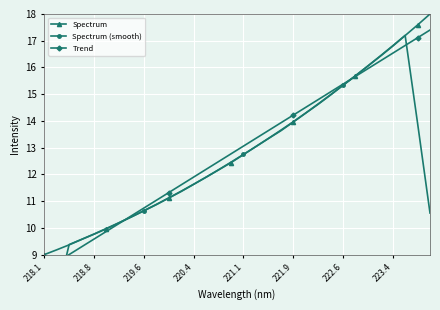

What is the maximum value for Spectrum?

18.0